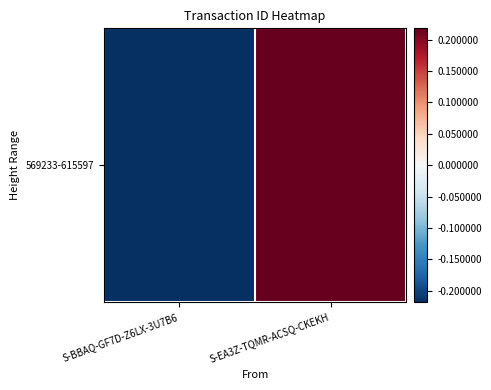

Rank the categories by value from highest to lowest.

S-EA3Z-TQMR-ACSQ-CKEKH, S-BBAQ-GF7D-Z6LX-3U7B6